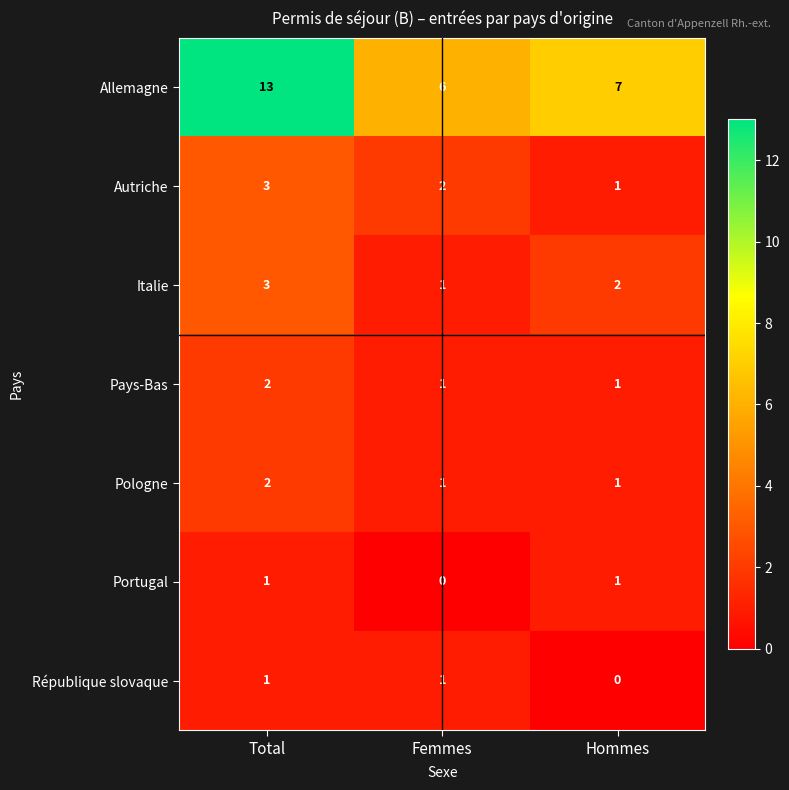

At which category is the sum across all series the highest?

Total